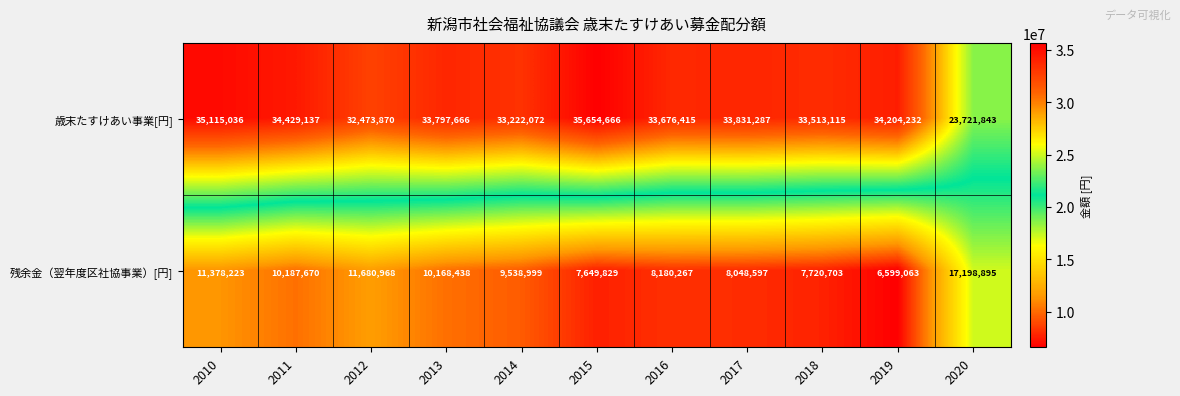

At how many categories does at least one series exceed 28460907?

10